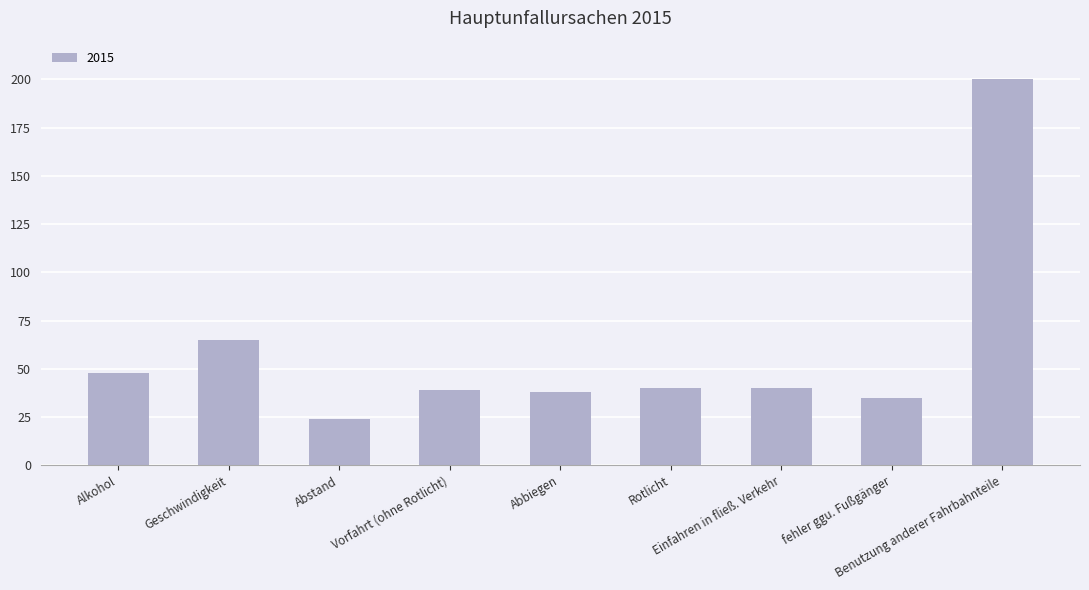

What is the difference between the values at Rotlicht and Vorfahrt (ohne Rotlicht)?

1